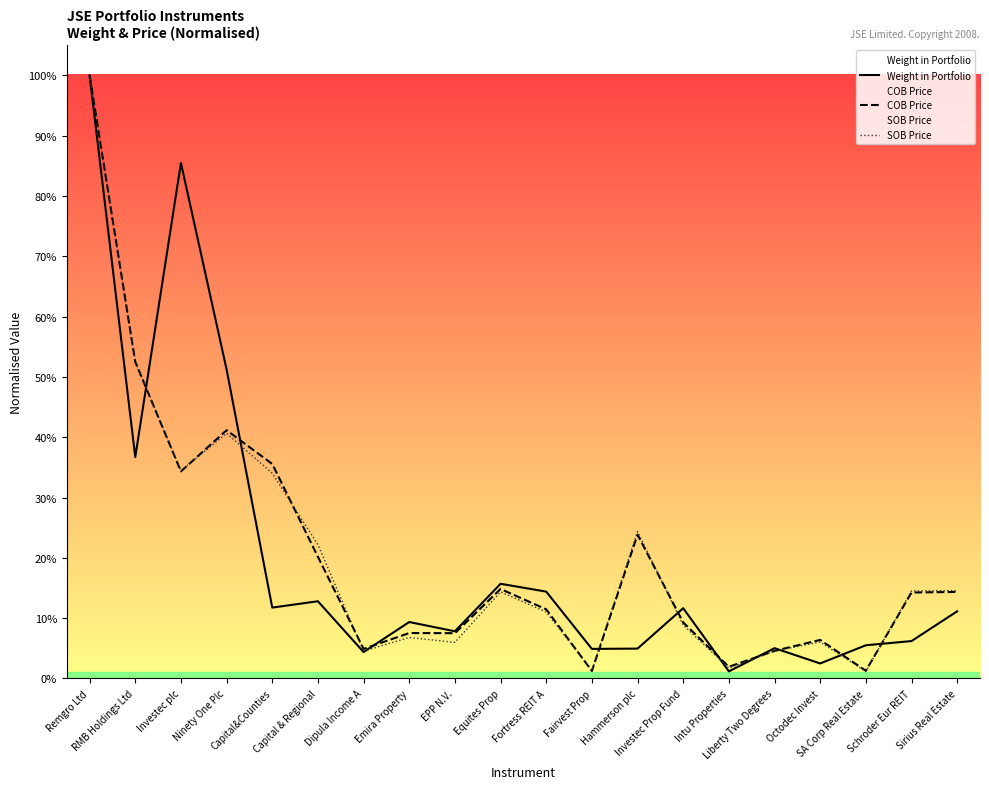

At which label is COB Price closest to 0?

Fairvest Prop